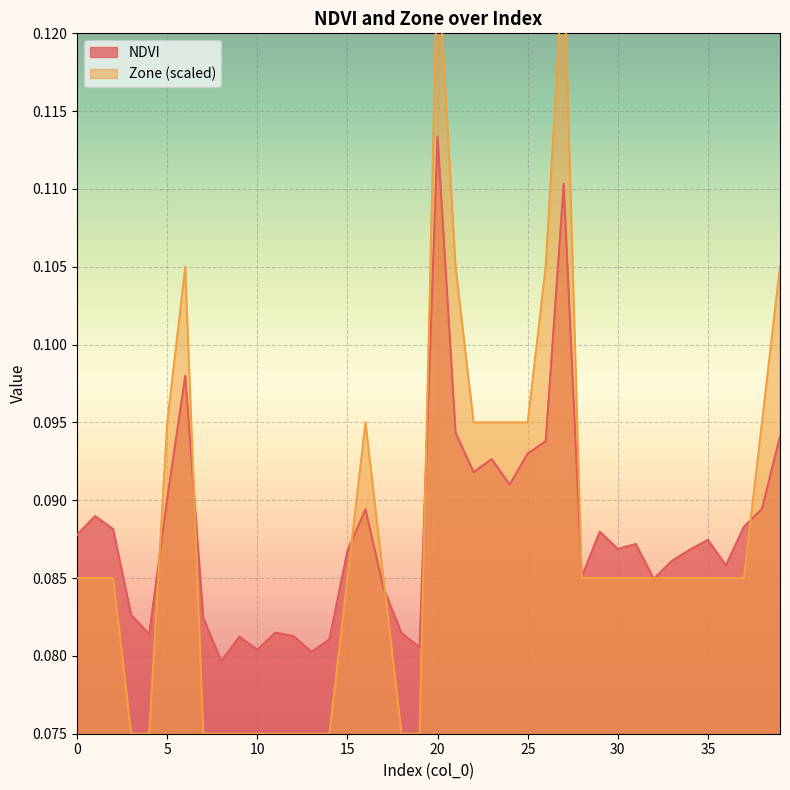

The value of Zone at 18 is 0.0. True or false?

False